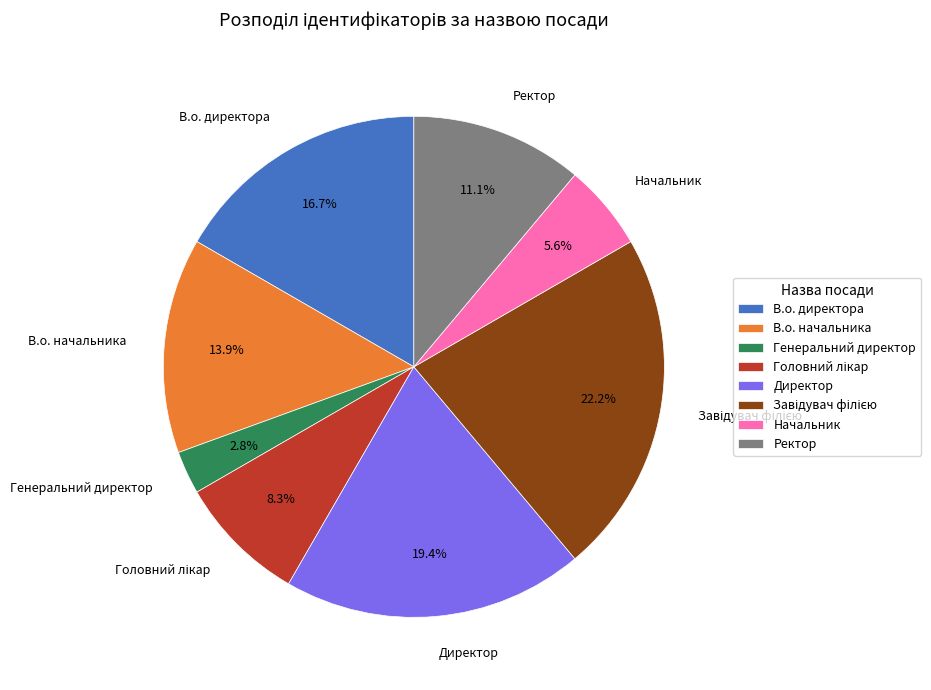

How many slices are in this pie chart?

8